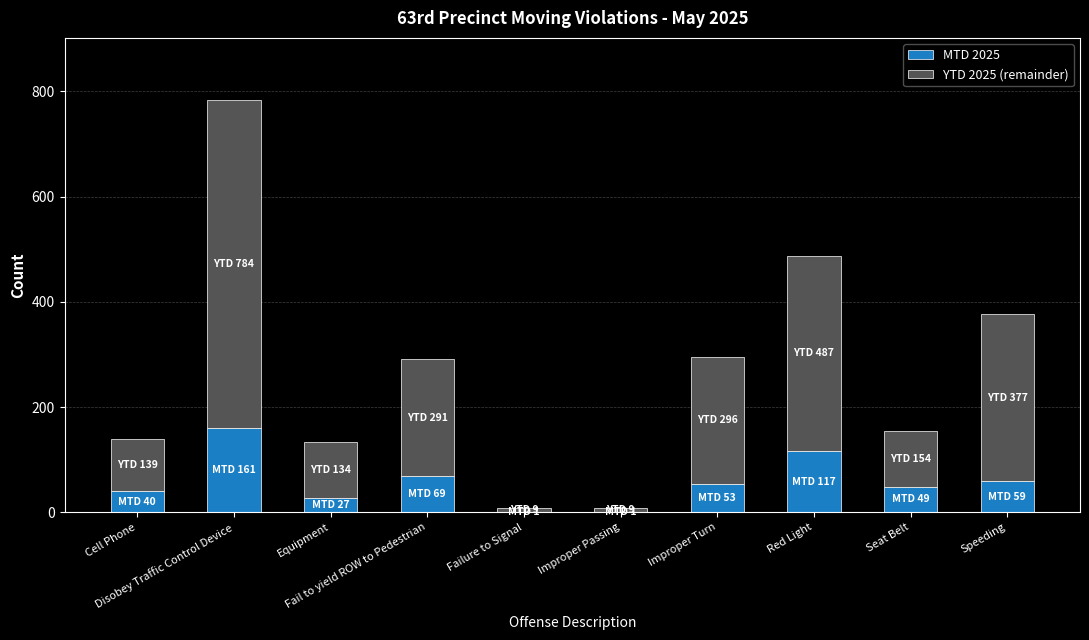

What is the maximum value for MTD 2025?

161